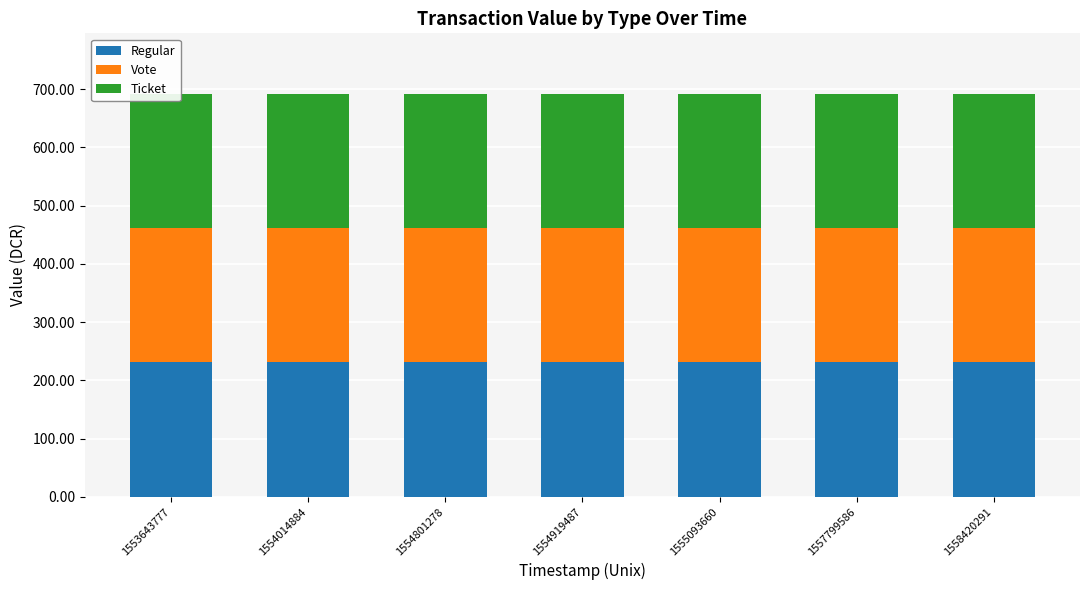

Rank the categories by Vote value from lowest to highest.

1553643777, 1554014884, 1554801278, 1554919487, 1555093660, 1557799586, 1558420291